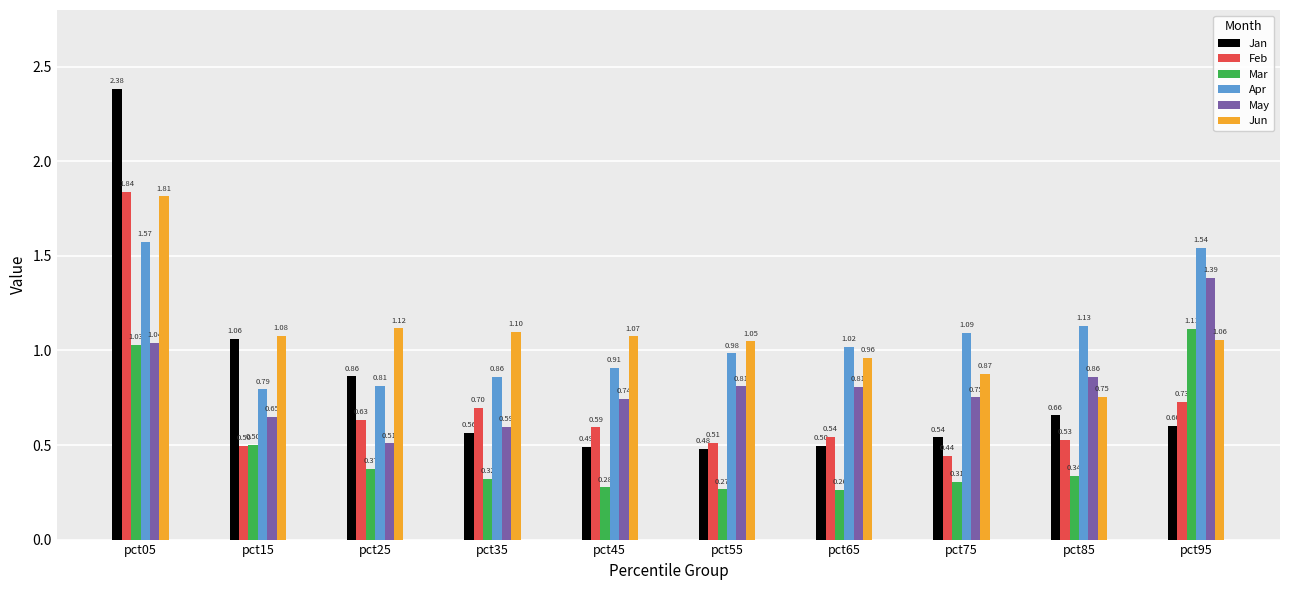

Is the value of Apr at pct65 greater than the value of Feb at pct85?

Yes